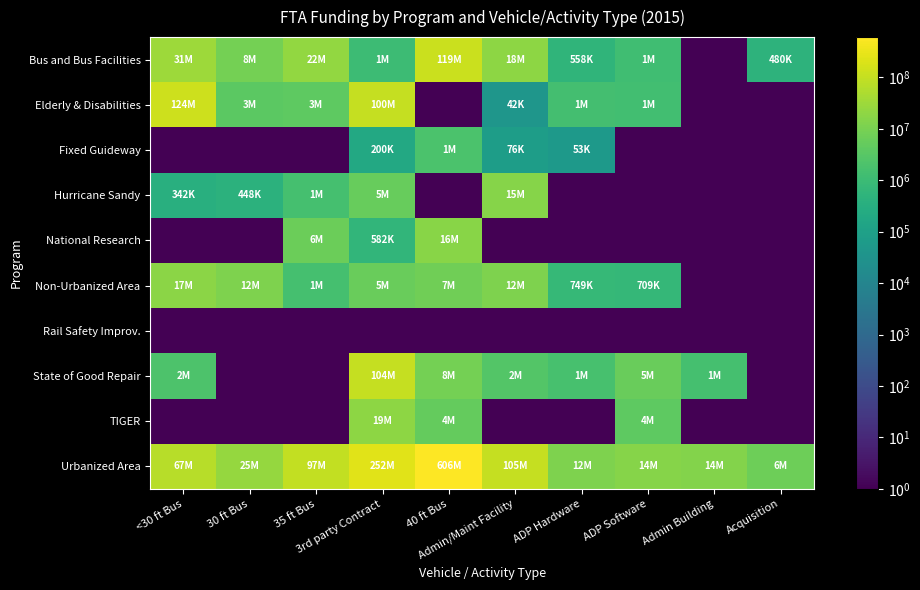

Reading left to right, list all the values displayed in this chart.

Bus and Bus Facilities: <30 ft Bus=31718322	30 ft Bus=8912817	35 ft Bus=22187992	3rd party Contract=1029102	40 ft Bus=119539666	Admin/Maint Facility=18842201	ADP Hardware=558160	ADP Software=1208255	Admin Building=1	Acquisition=480000
Elderly & Disabilities: <30 ft Bus=124991097	30 ft Bus=3669359	35 ft Bus=3964284	3rd party Contract=100555494	40 ft Bus=1	Admin/Maint Facility=42680	ADP Hardware=1475926	ADP Software=1280350	Admin Building=1	Acquisition=1
Fixed Guideway: <30 ft Bus=1	30 ft Bus=1	35 ft Bus=1	3rd party Contract=200000	40 ft Bus=1923615	Admin/Maint Facility=76000	ADP Hardware=53196	ADP Software=1	Admin Building=1	Acquisition=1
Hurricane Sandy: <30 ft Bus=342540	30 ft Bus=448959	35 ft Bus=1618398	3rd party Contract=5430750	40 ft Bus=1	Admin/Maint Facility=15000000	ADP Hardware=1	ADP Software=1	Admin Building=1	Acquisition=1
National Research: <30 ft Bus=1	30 ft Bus=1	35 ft Bus=6611111	3rd party Contract=582400	40 ft Bus=16873790	Admin/Maint Facility=1	ADP Hardware=1	ADP Software=1	Admin Building=1	Acquisition=1
Non-Urbanized Area: <30 ft Bus=17975577	30 ft Bus=12443384	35 ft Bus=1527852	3rd party Contract=5783205	40 ft Bus=7513644	Admin/Maint Facility=12582940	ADP Hardware=749437	ADP Software=709233	Admin Building=1	Acquisition=1
Rail Safety Improv.: <30 ft Bus=1	30 ft Bus=1	35 ft Bus=1	3rd party Contract=1	40 ft Bus=1	Admin/Maint Facility=1	ADP Hardware=1	ADP Software=1	Admin Building=1	Acquisition=1
State of Good Repair: <30 ft Bus=2099222	30 ft Bus=1	35 ft Bus=1	3rd party Contract=104693577	40 ft Bus=8832540	Admin/Maint Facility=2726340	ADP Hardware=1683382	ADP Software=5815630	Admin Building=1529024	Acquisition=1
TIGER: <30 ft Bus=1	30 ft Bus=1	35 ft Bus=1	3rd party Contract=19528215	40 ft Bus=4920000	Admin/Maint Facility=1	ADP Hardware=1	ADP Software=4100164	Admin Building=1	Acquisition=1
Urbanized Area: <30 ft Bus=67368549	30 ft Bus=25127069	35 ft Bus=97907084	3rd party Contract=252898448	40 ft Bus=606115719	Admin/Maint Facility=105515330	ADP Hardware=12620899	ADP Software=14883071	Admin Building=14775630	Acquisition=6820000